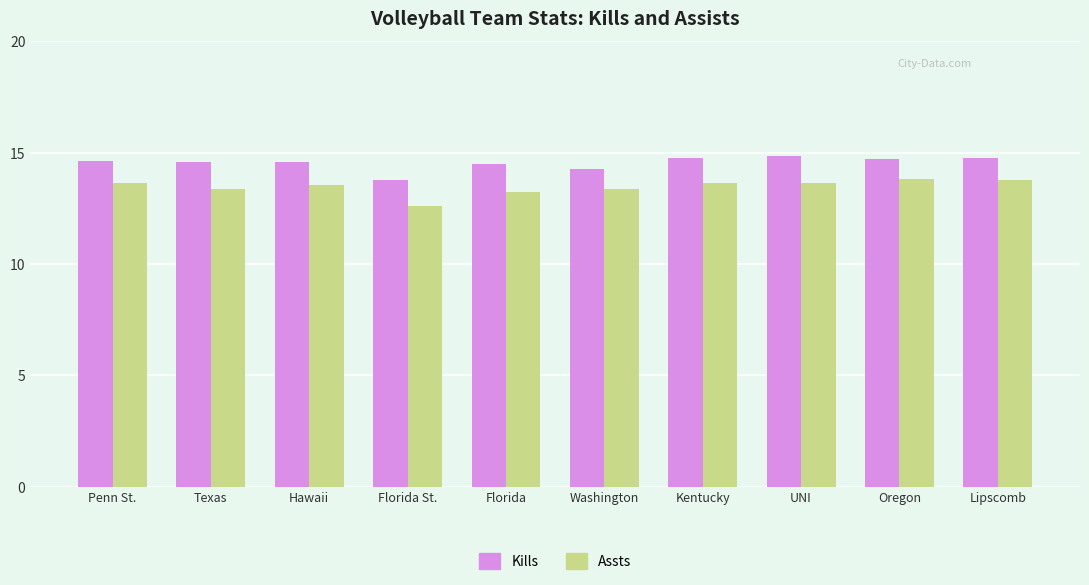

What is the maximum value shown in the chart?

14.8